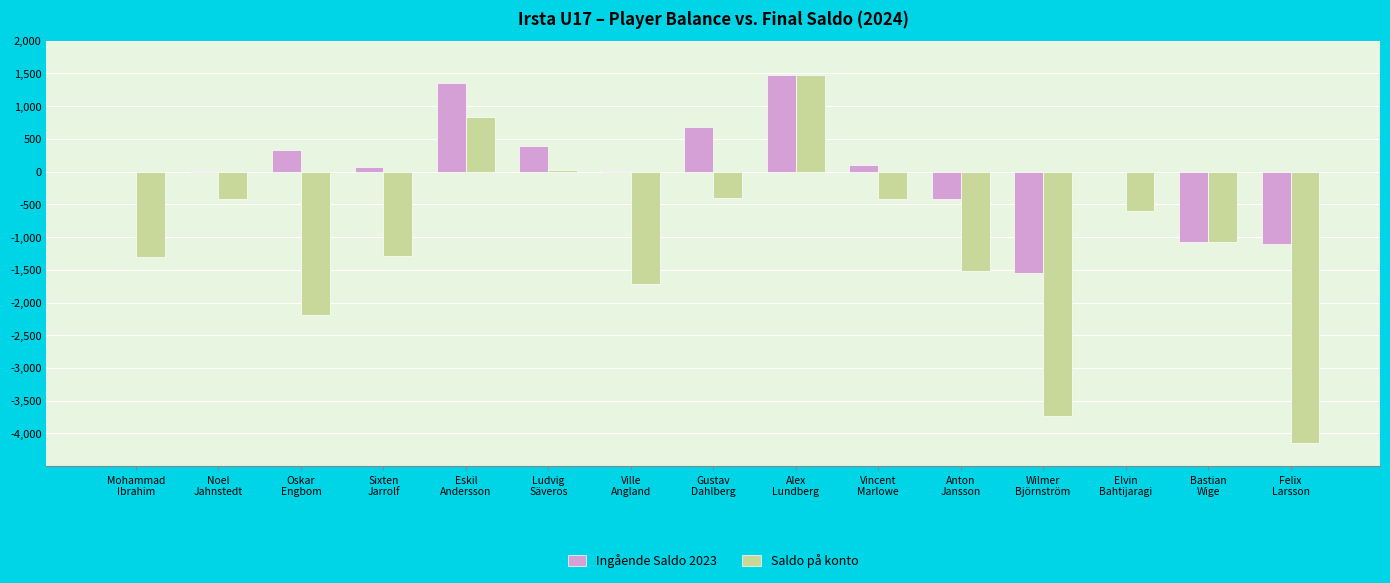

At which category is the sum across all series the highest?

Alex
Lundberg